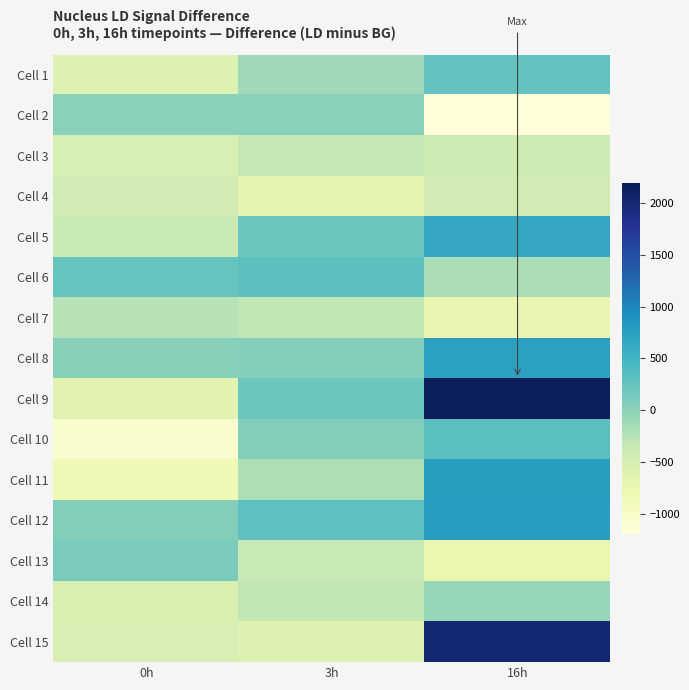

Reading left to right, what are all the values shown in this chart?

Cell 1: 0h=-583.2	3h=-116.5	16h=257.3
Cell 2: 0h=20.5	3h=12.4	16h=-1671.4
Cell 3: 0h=-511.1	3h=-327.7	16h=-428.3
Cell 4: 0h=-469.6	3h=-675.9	16h=-447.0
Cell 5: 0h=-385.1	3h=198.1	16h=650.9
Cell 6: 0h=242.5	3h=304.0	16h=-178.6
Cell 7: 0h=-253.9	3h=-312.9	16h=-715.9
Cell 8: 0h=26.1	3h=46.3	16h=745.1
Cell 9: 0h=-651.2	3h=207.3	16h=2139.1
Cell 10: 0h=-1064.0	3h=55.1	16h=320.7
Cell 11: 0h=-823.6	3h=-201.8	16h=778.2
Cell 12: 0h=49.9	3h=292.7	16h=785.4
Cell 13: 0h=108.5	3h=-353.9	16h=-751.8
Cell 14: 0h=-535.9	3h=-314.2	16h=-66.6
Cell 15: 0h=-534.7	3h=-593.2	16h=2007.7